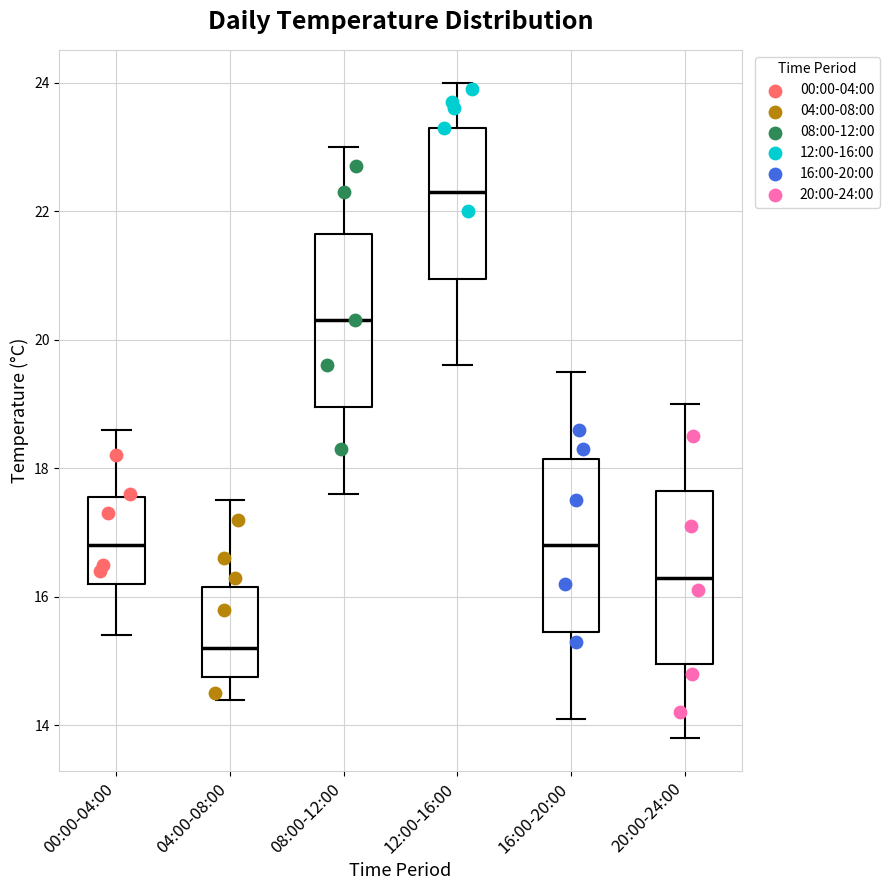

Which box has the highest median line?

12:00-16:00